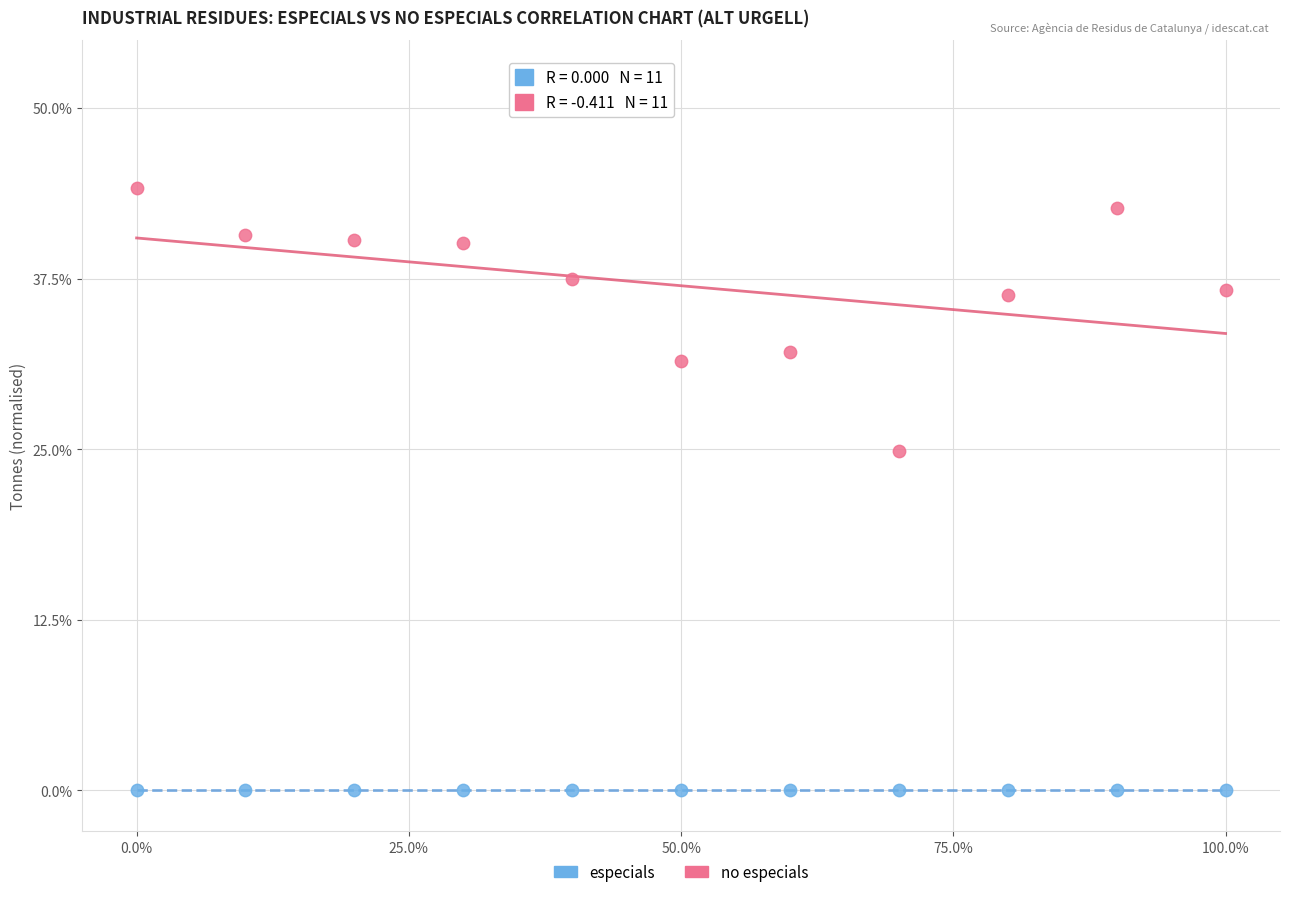

Which series reaches the minimum Y coordinate?

especials